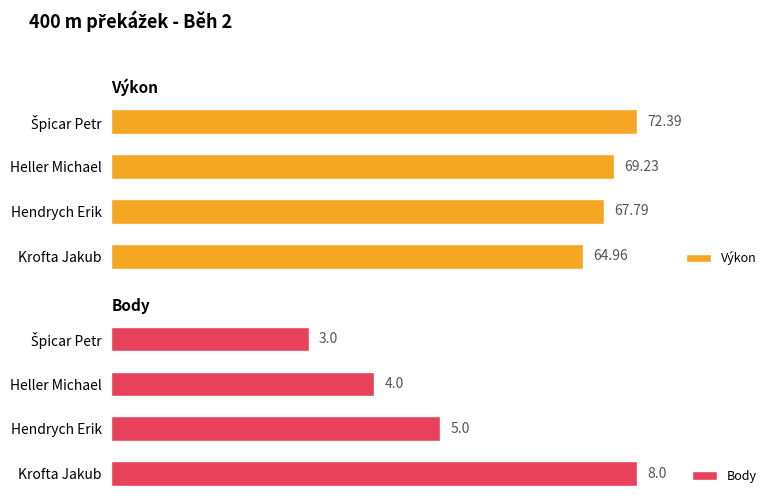

At which label does Body reach its peak?

Krofta Jakub